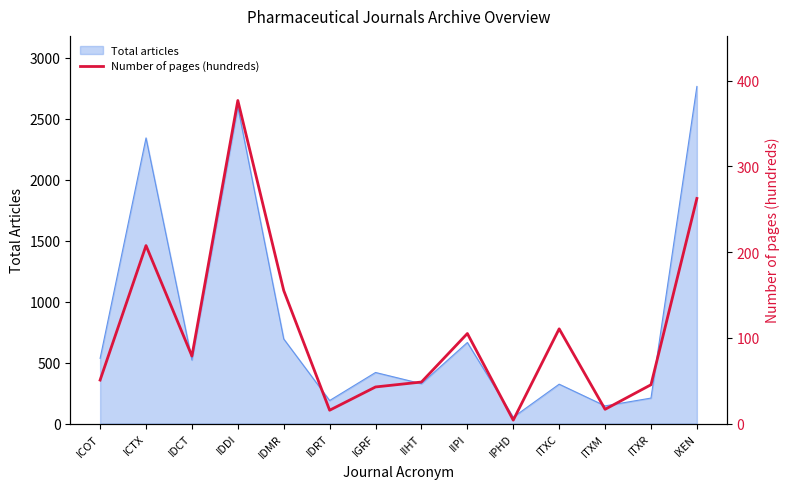

How many data points does each series have?

14